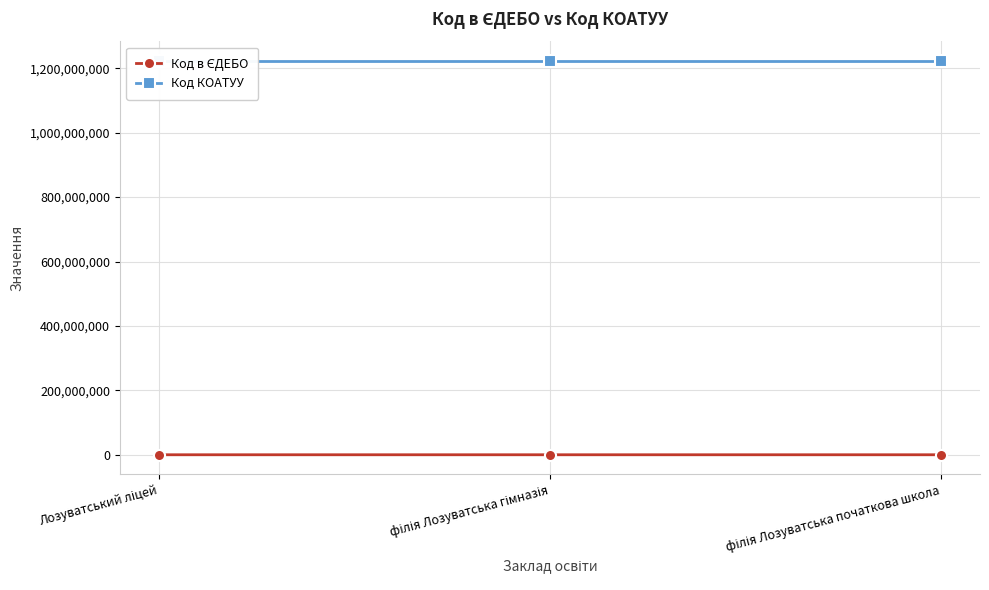

What is the value of the Код в ЄДЕБО point at the 2nd from the left?

139057